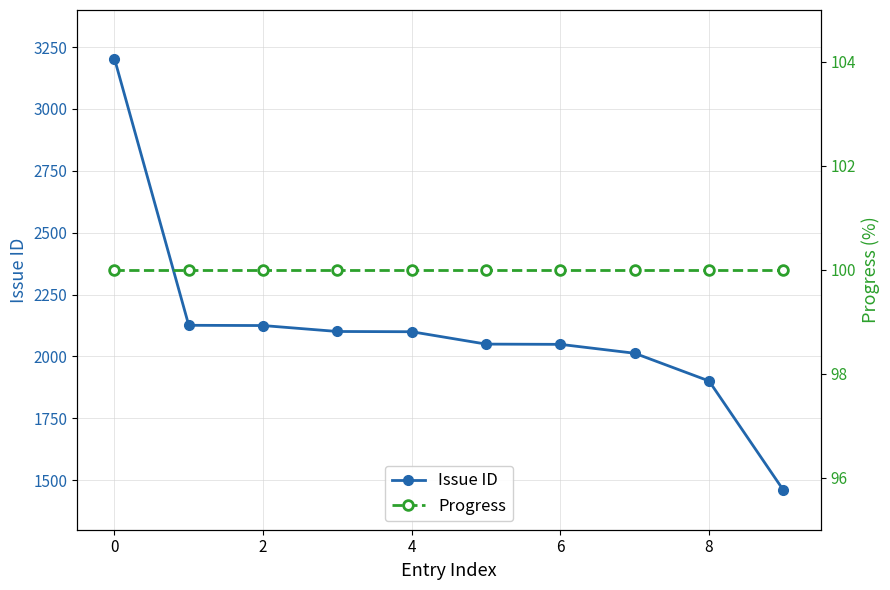

The value of Issue ID at 4 is 3490. True or false?

False